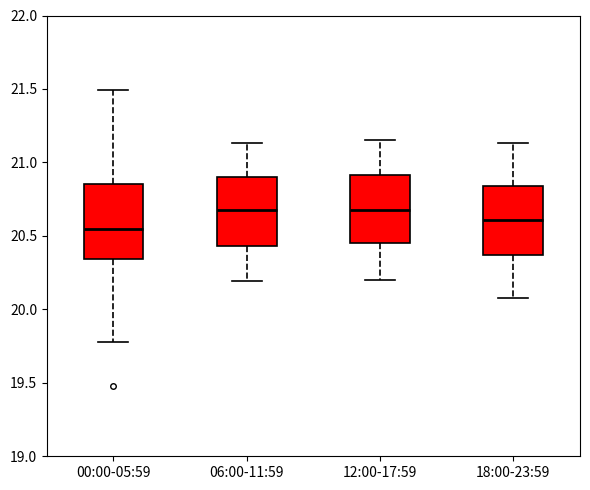

Reading left to right, read every box against the y-axis: the position of its median line, the range the box covers, and the ends of its whiskers. The values are not printed on the chart, so give them approximately, as read against the axis.

00:00-05:59: median 20.55, box 20.35 to 20.85, whiskers 19.80 to 21.50
06:00-11:59: median 20.70, box 20.45 to 20.90, whiskers 20.20 to 21.15
12:00-17:59: median 20.70, box 20.45 to 20.90, whiskers 20.20 to 21.15
18:00-23:59: median 20.60, box 20.35 to 20.85, whiskers 20.10 to 21.15